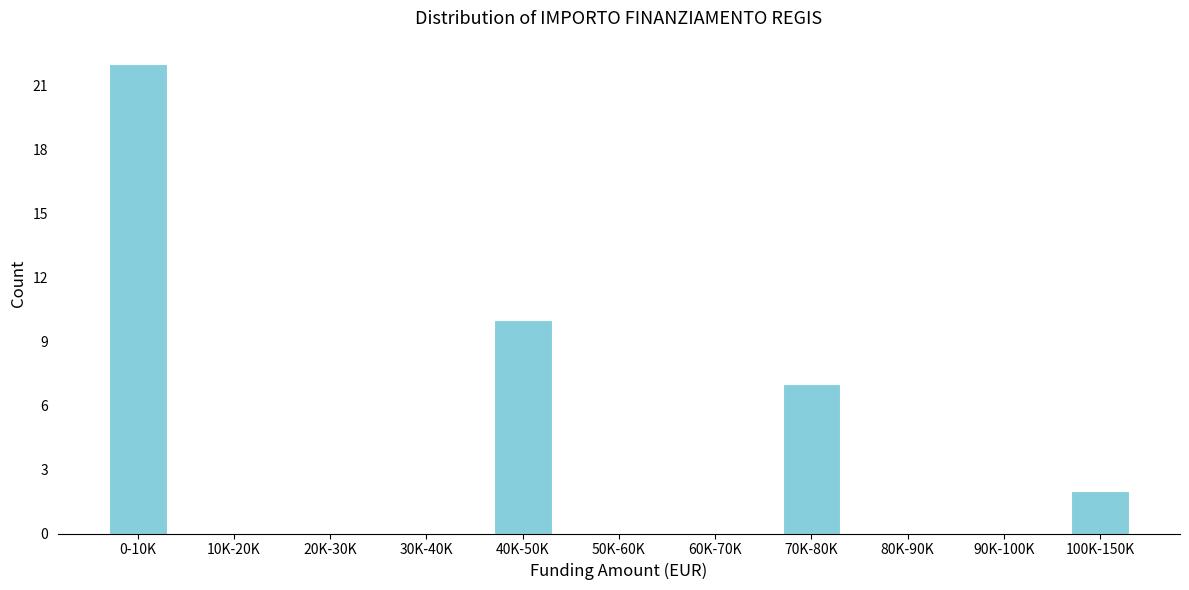

The value at 80K-90K is 0. True or false?

True